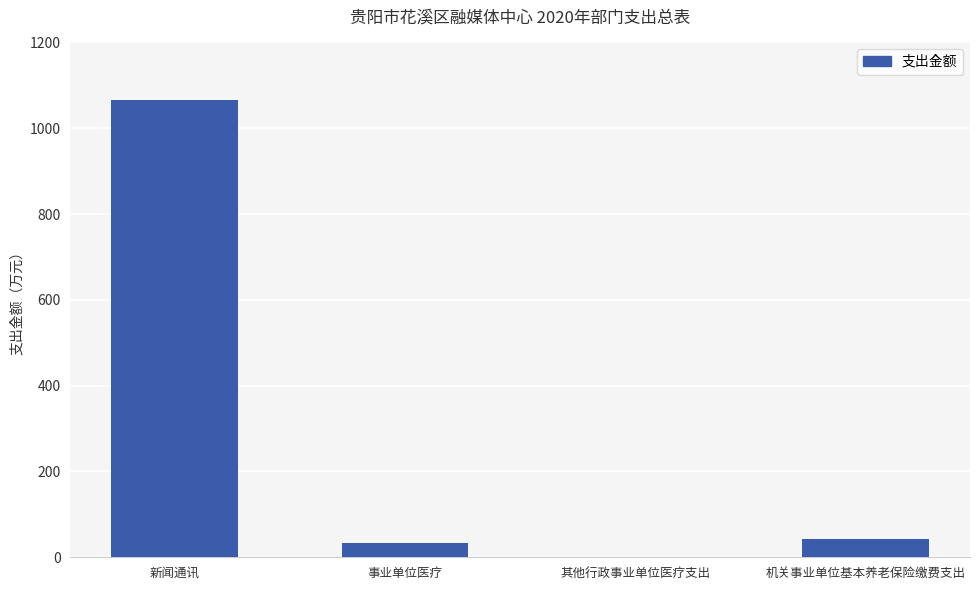

What is the approximate value at 其他行政事业单位医疗支出?

0.7